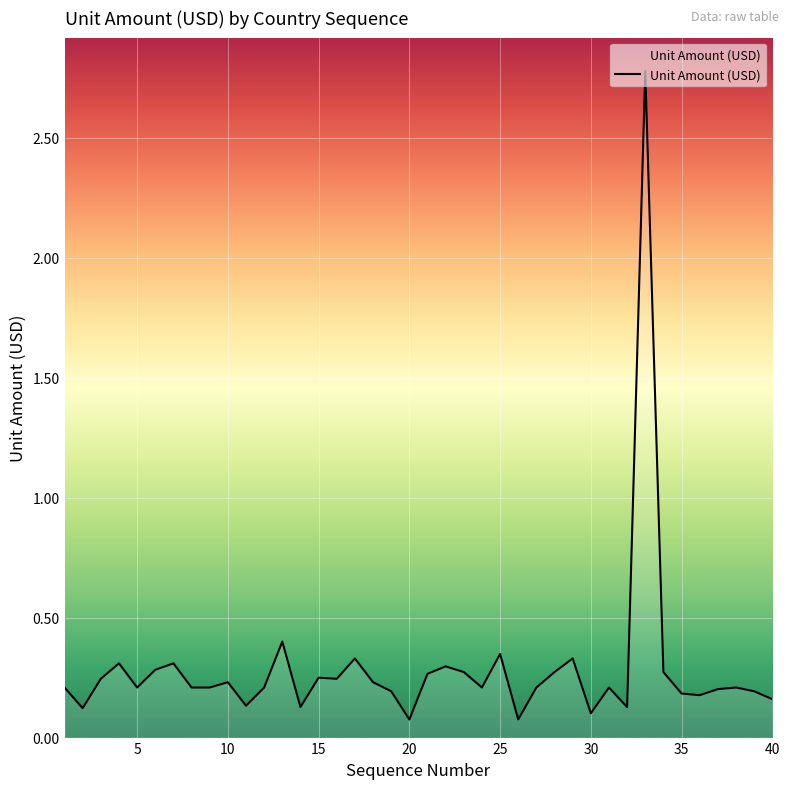

What is the greatest value displayed?

2.8